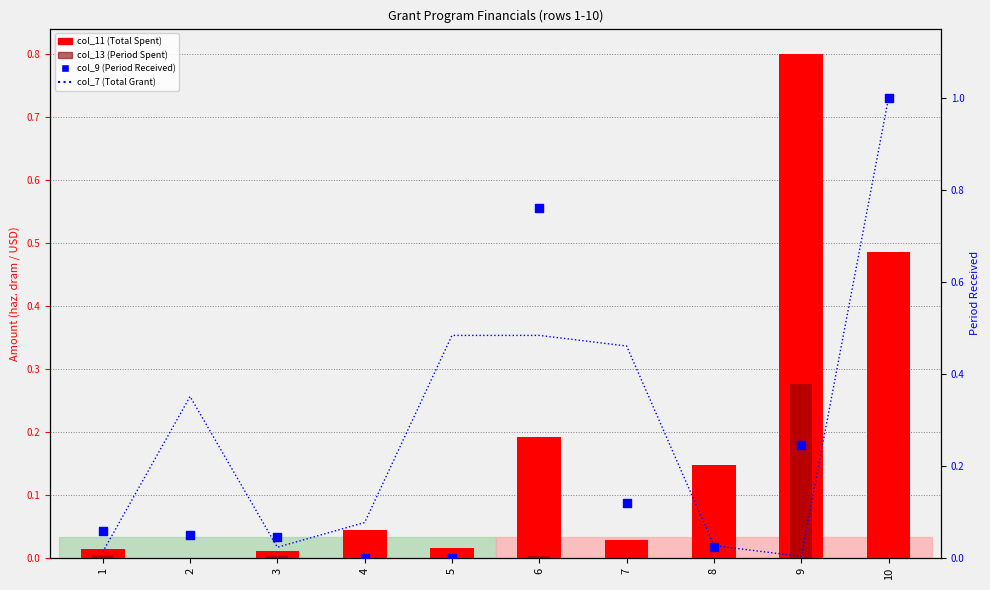

What is the total value across all series at 5?

0.5